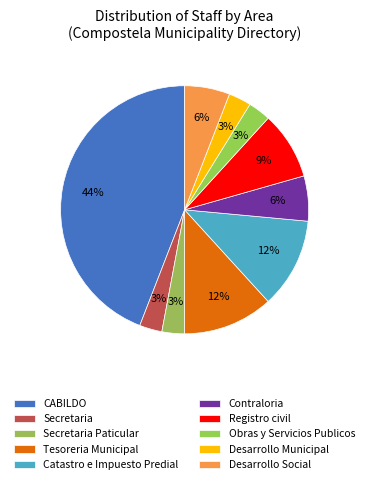

How many segments does this pie chart have?

10